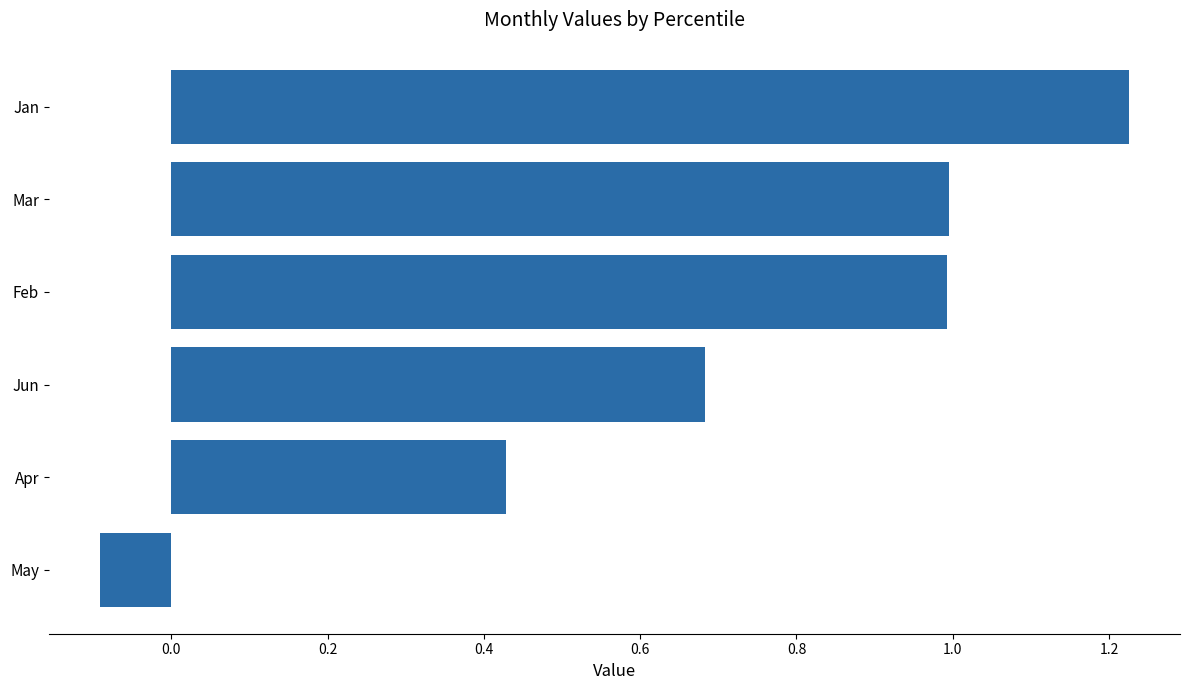

Which category has the lowest value across all series?

May